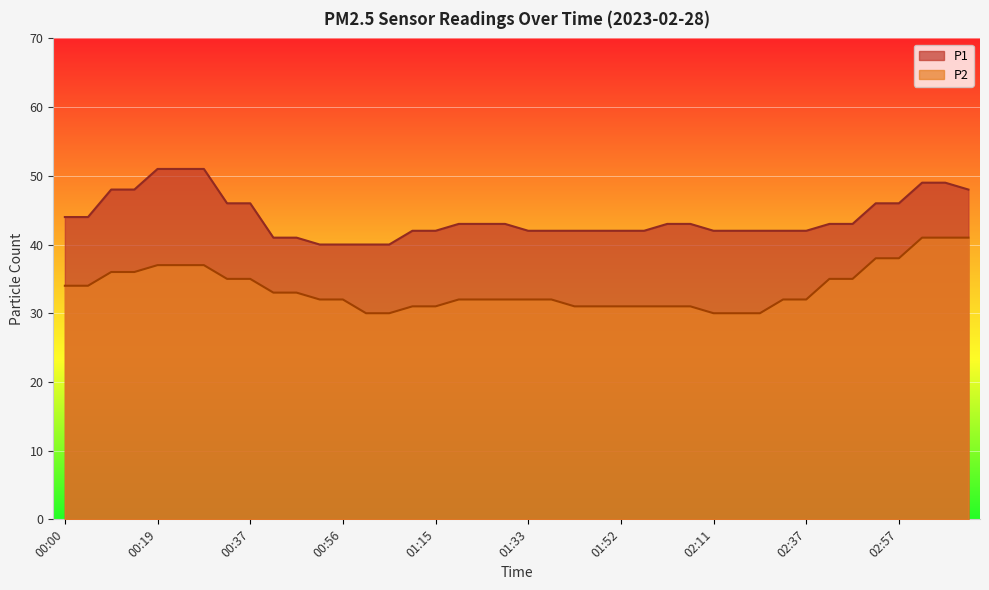

What is the maximum value for P1?

51